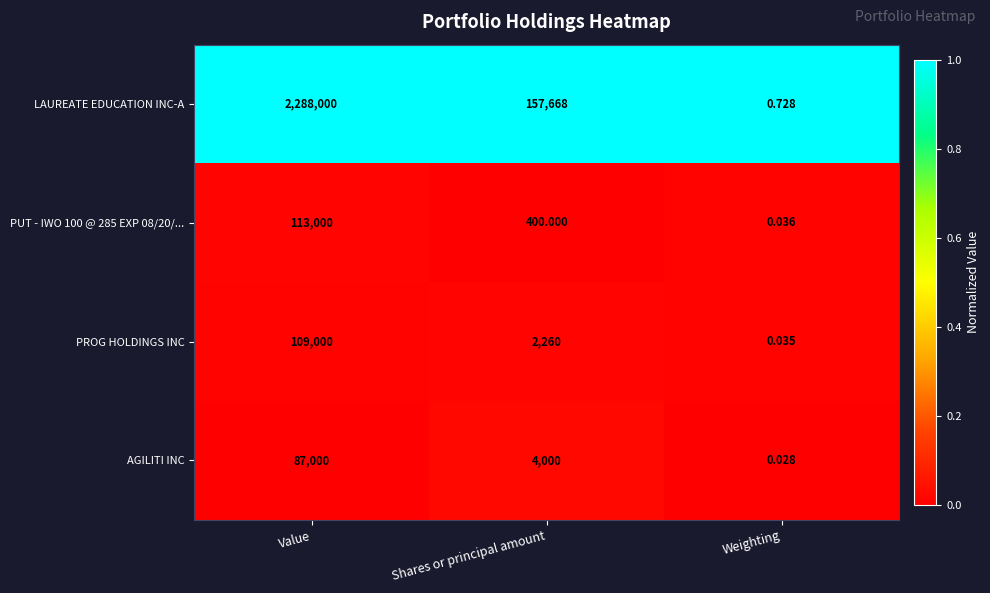

Between Shares or principal amount and Weighting, which series saw the biggest shift?

LAUREATE EDUCATION INC-A